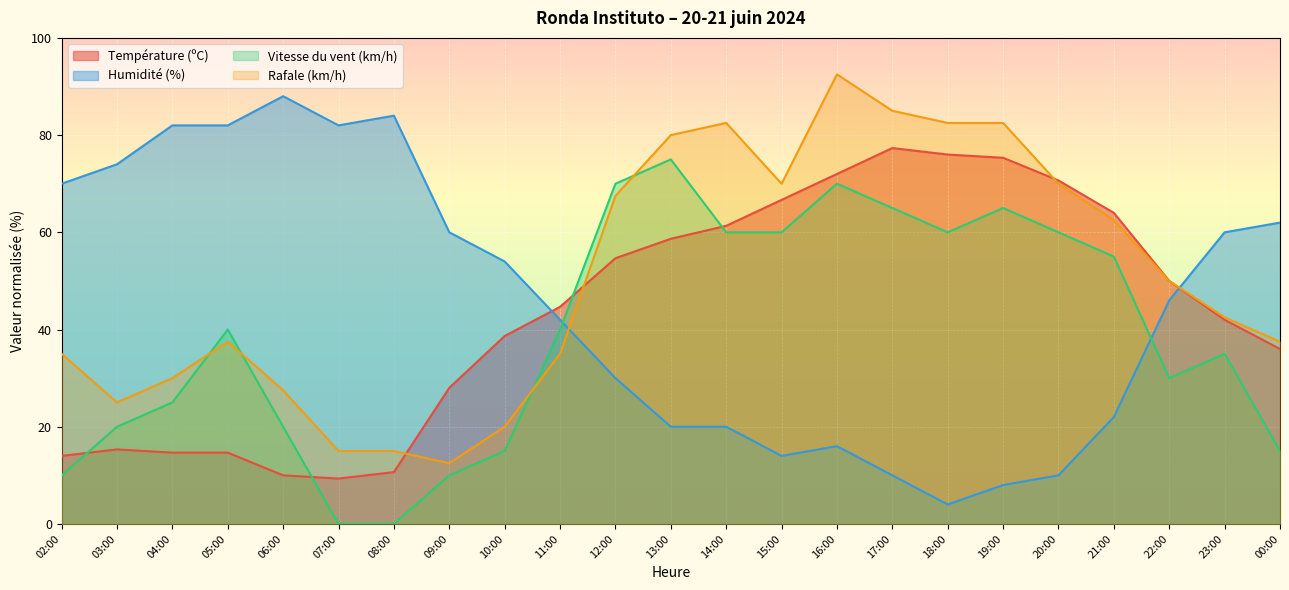

What is the difference between the Vitesse du vent (km/h) values at 19:00 and 06:00?

45.0